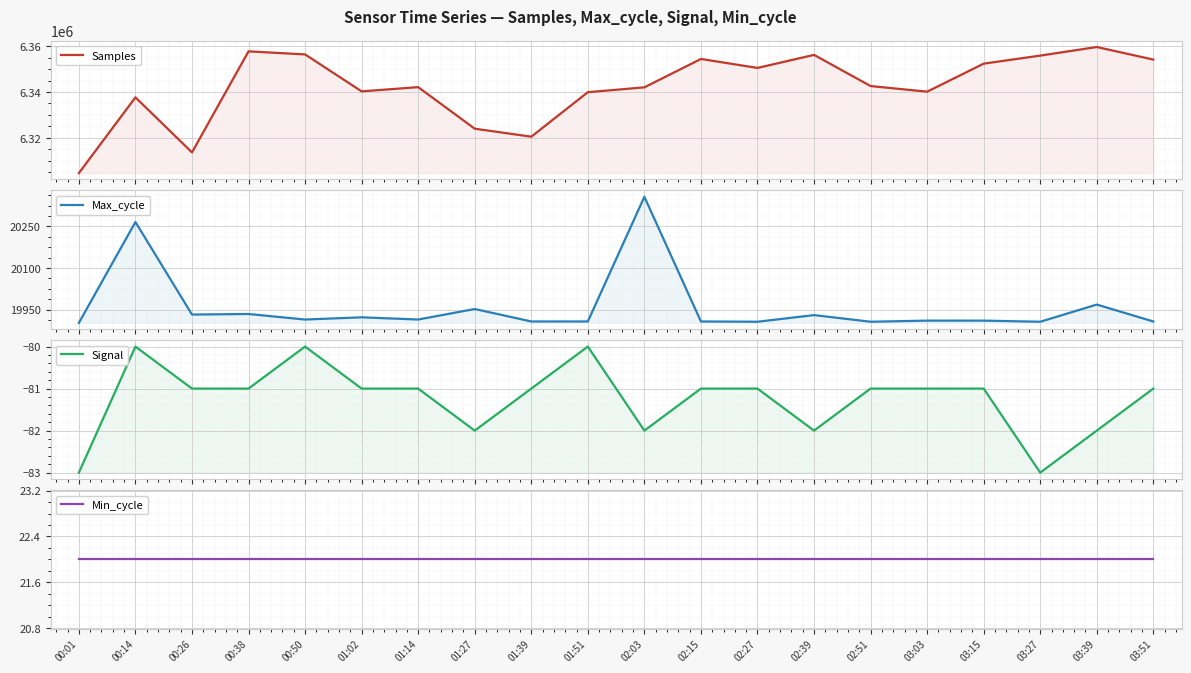

True or false: Min_cycle and Samples cross at least once.

False